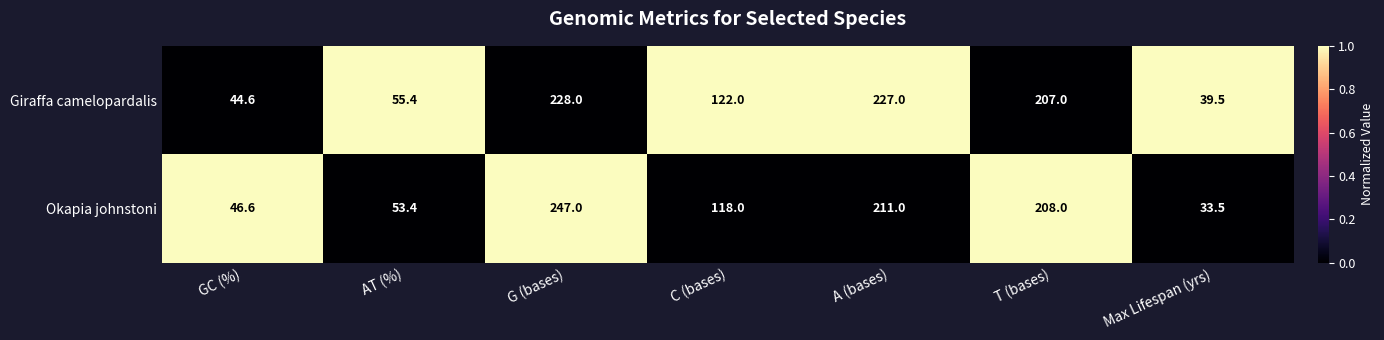

Where is Giraffa camelopardalis nearest to the value 133?

C (bases)